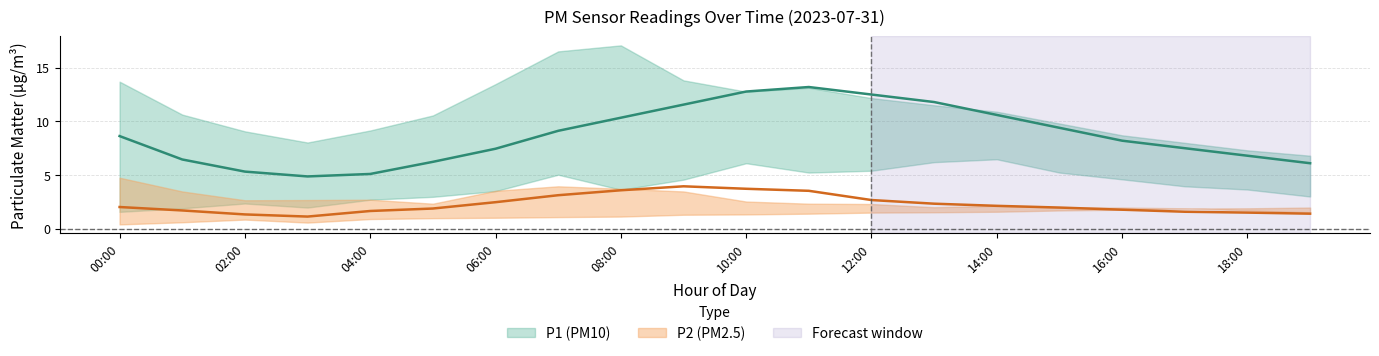

At which category does the chart reach its minimum across all series?

00:00